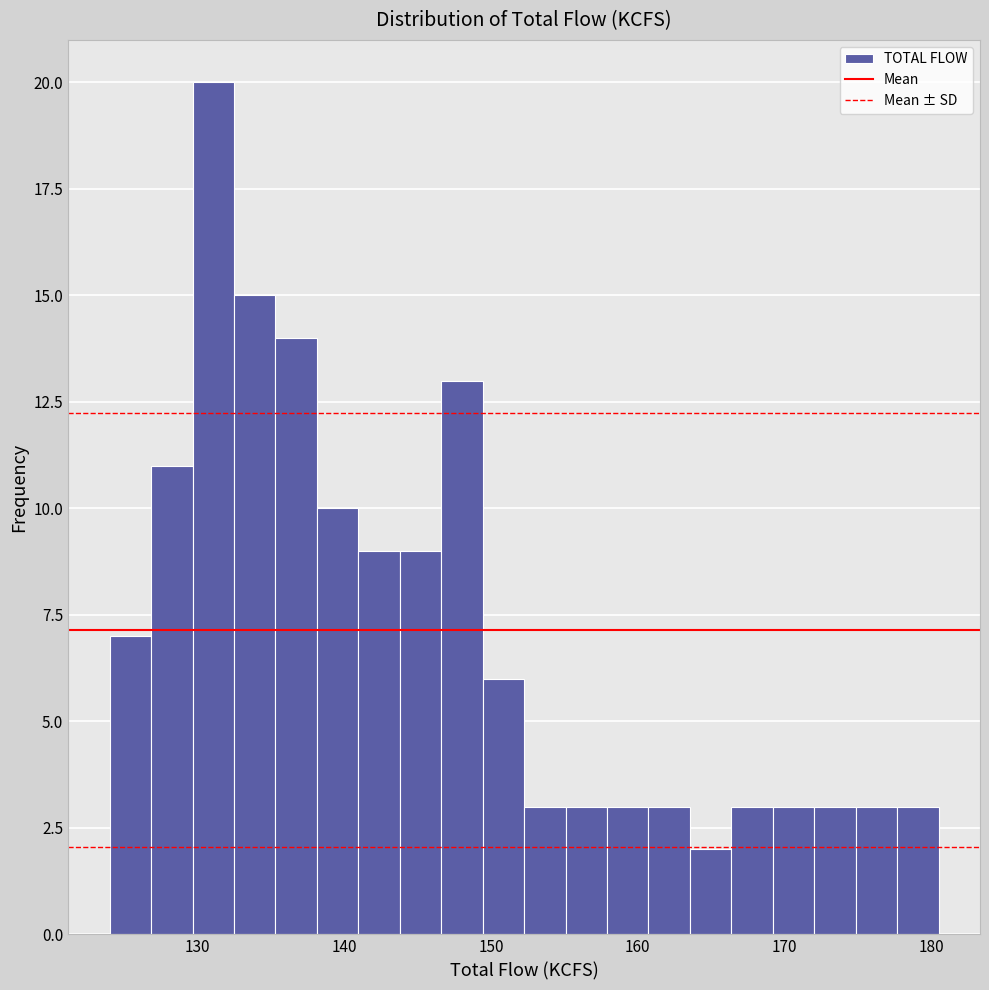

Read against the x-axis, roughly where is the centre of the tallest bar?

131